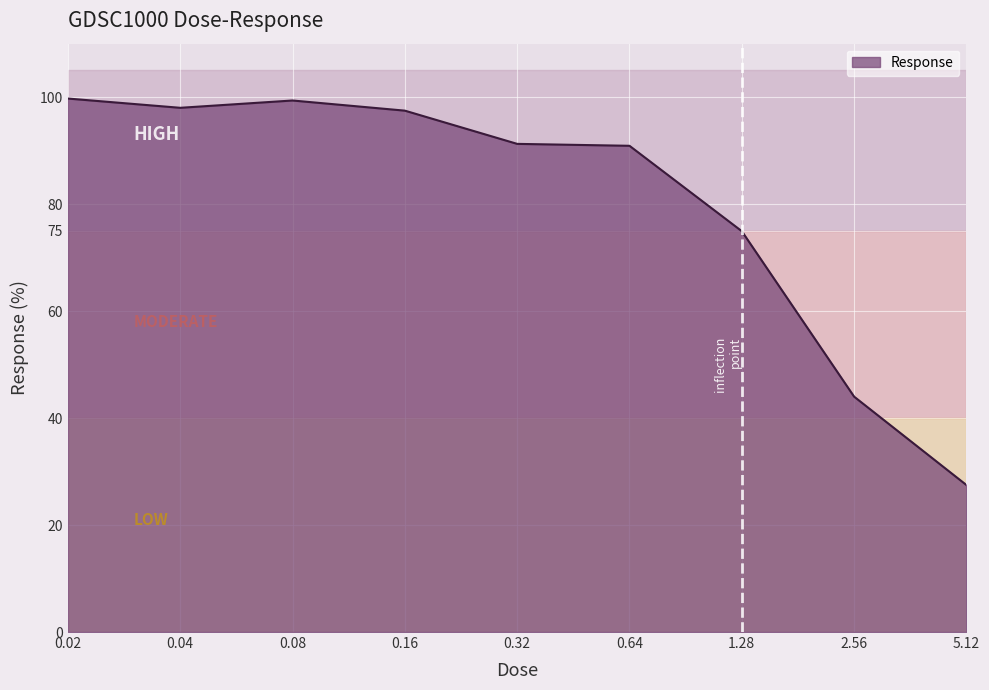

What is the difference between the maximum and minimum values?

72.3